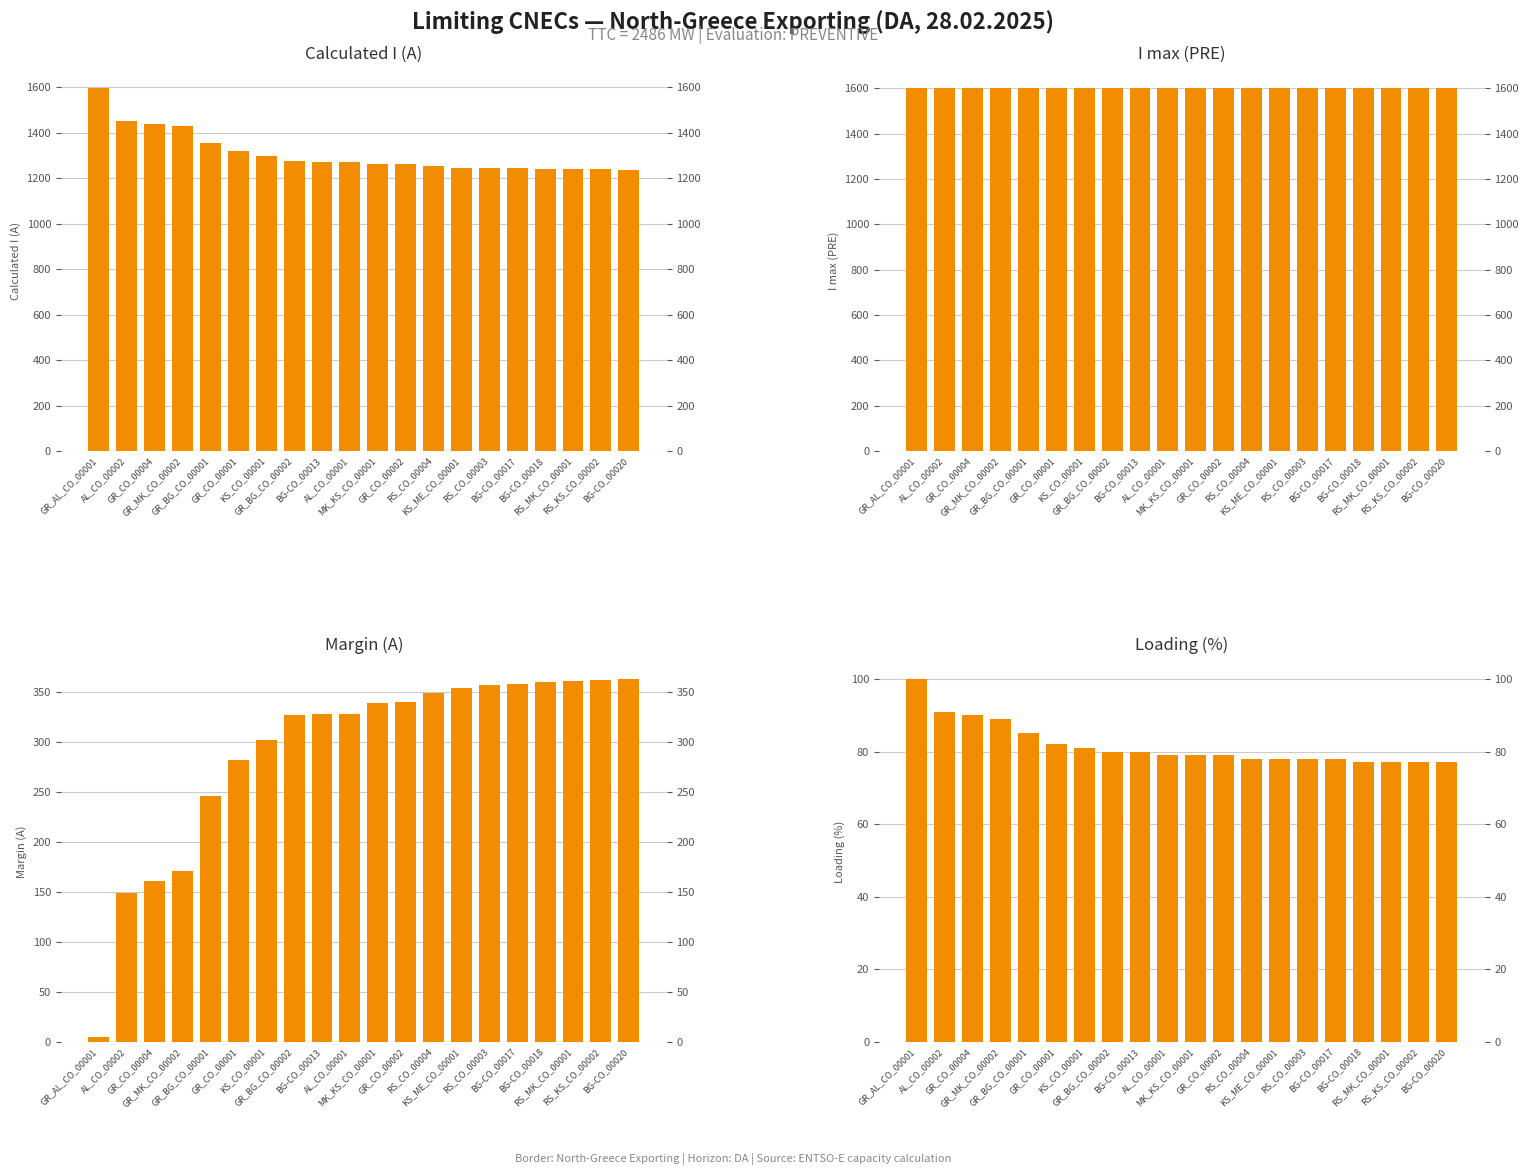

Rank the categories by Loading (%) value from lowest to highest.

BG-CO_00018, RS_MK_CO_00001, RS_KS_CO_00002, BG-CO_00020, RS_CO_00004, KS_ME_CO_00001, RS_CO_00003, BG-CO_00017, AL_CO_00001, MK_KS_CO_00001, GR_CO_00002, GR_BG_CO_00002, BG-CO_00013, KS_CO_00001, GR_CO_00001, GR_BG_CO_00001, GR_MK_CO_00002, GR_CO_00004, AL_CO_00002, GR_AL_CO_00001